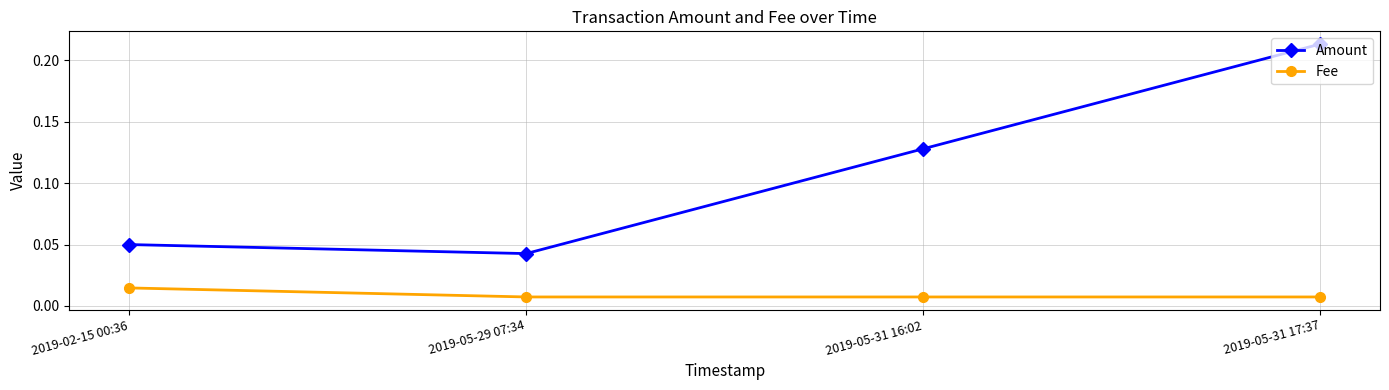

True or false: Fee has more than 1 points higher than both neighbors.

False